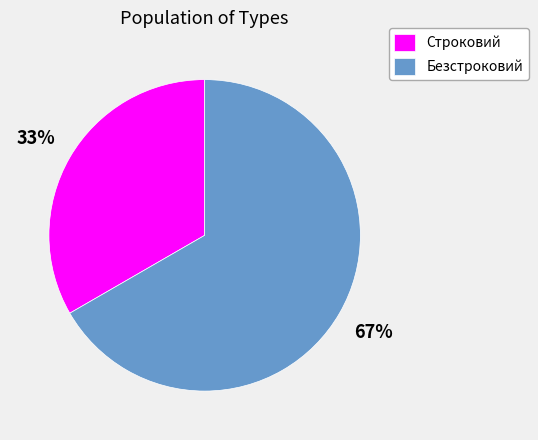

Count the number of slices in the pie.

2